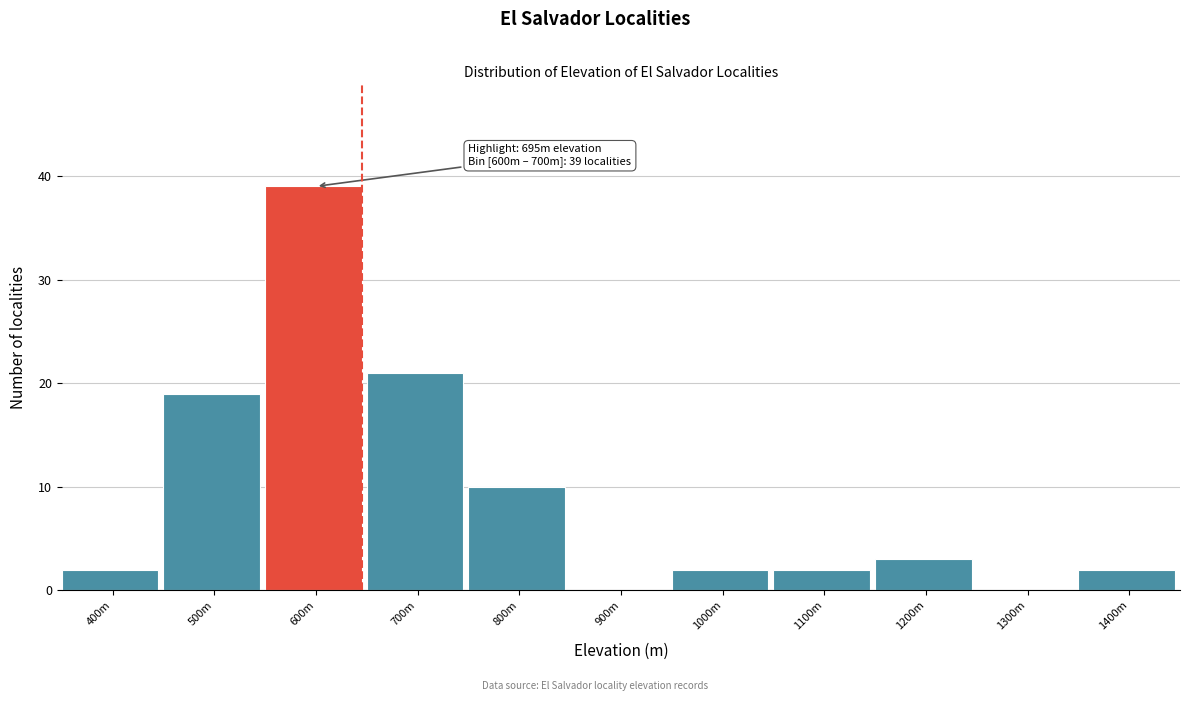

Reading left to right, list all the values displayed in this chart.

400m=2	500m=19	600m=39	700m=21	800m=10	900m=0	1000m=2	1100m=2	1200m=3	1300m=0	1400m=2